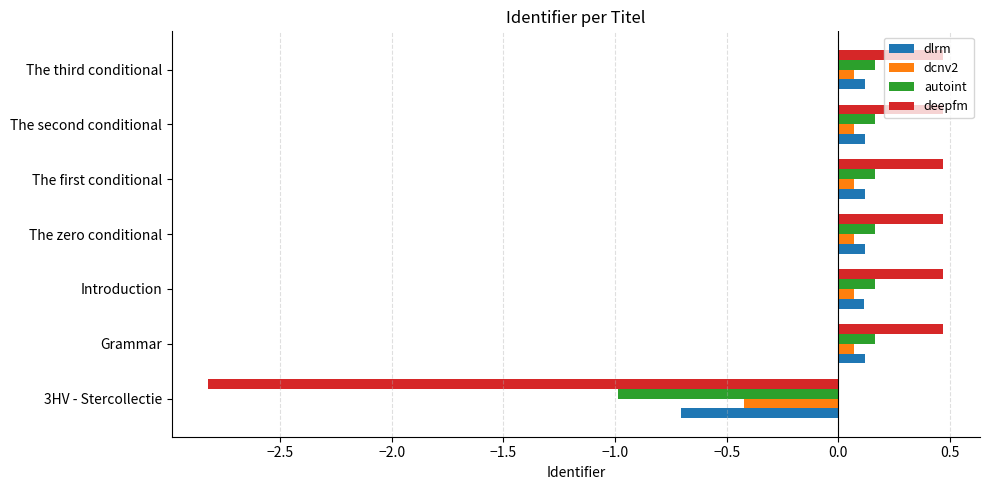

Which series has the largest range (max minus min)?

deepfm